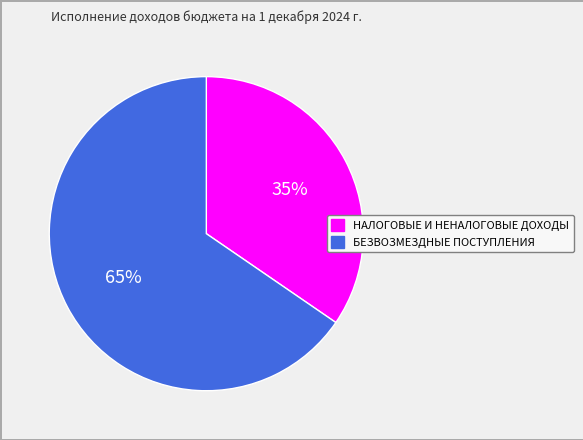

Rank the categories by value from highest to lowest.

БЕЗВОЗМЕЗДНЫЕ ПОСТУПЛЕНИЯ, НАЛОГОВЫЕ И НЕНАЛОГОВЫЕ ДОХОДЫ